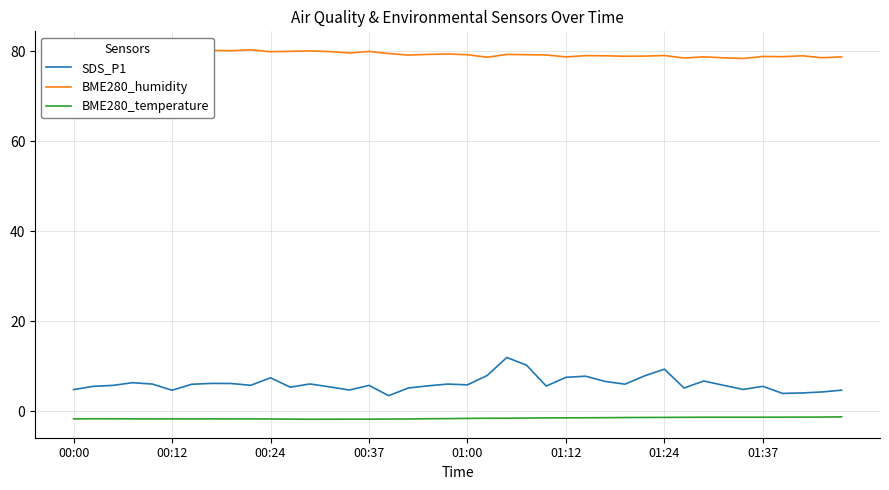

True or false: SDS_P1 and BME280_humidity cross at least once.

False